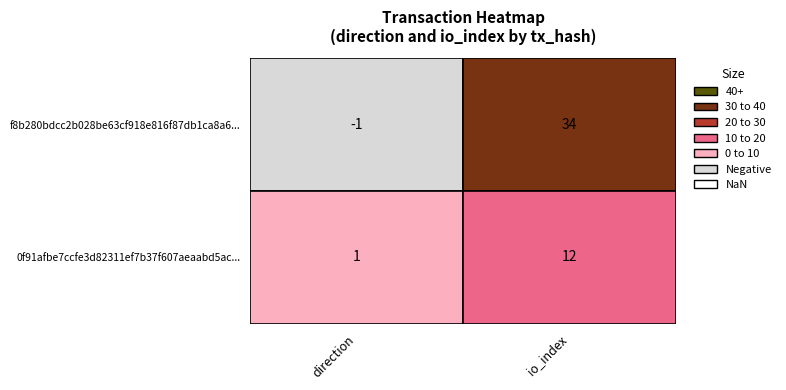

What is the sum of the f8b280bdcc2b028be63cf918e816f87db1ca8a6 values at io_index and direction?

33